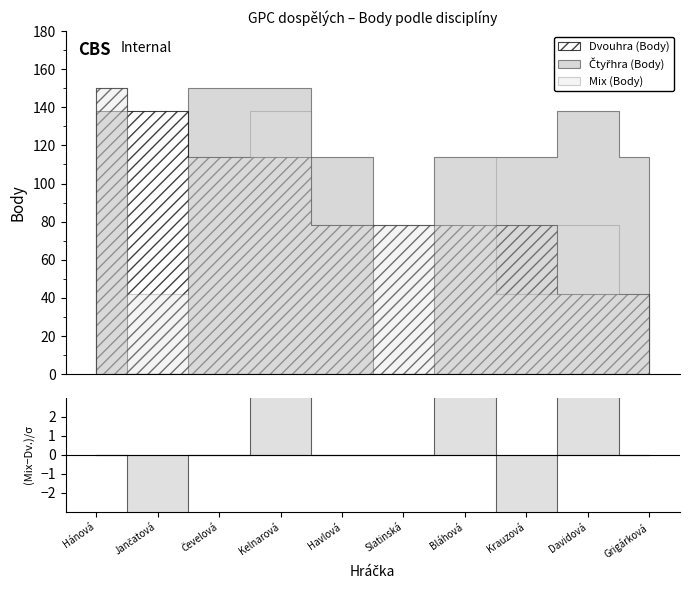

How many categories are shown in the chart?

10